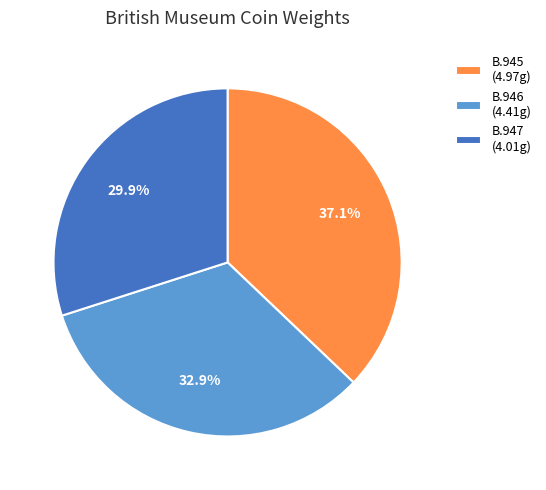

To the nearest percent, what portion does B.946 represent?

33%